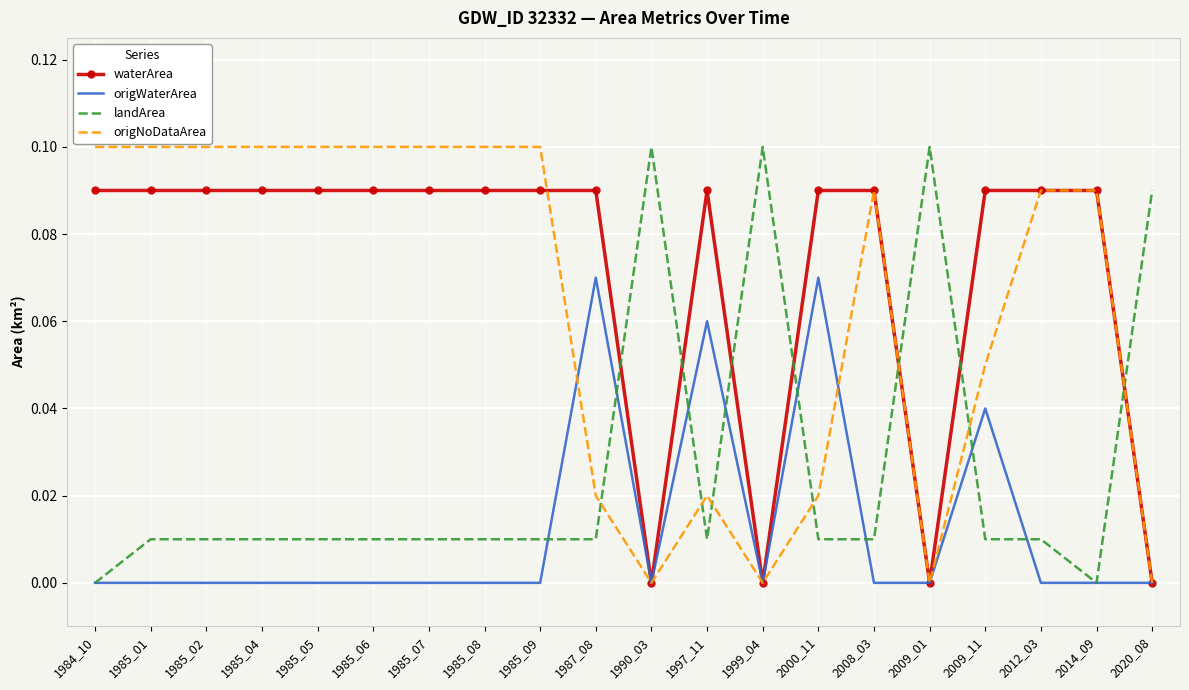

True or false: origNoDataArea and landArea cross at least once.

True